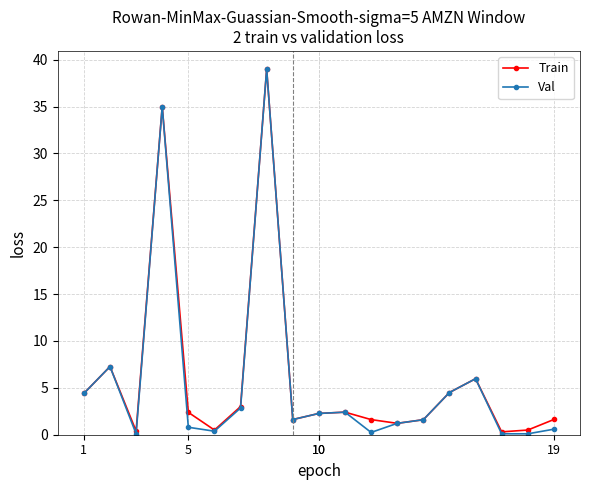

How many lines are shown in the chart?

2